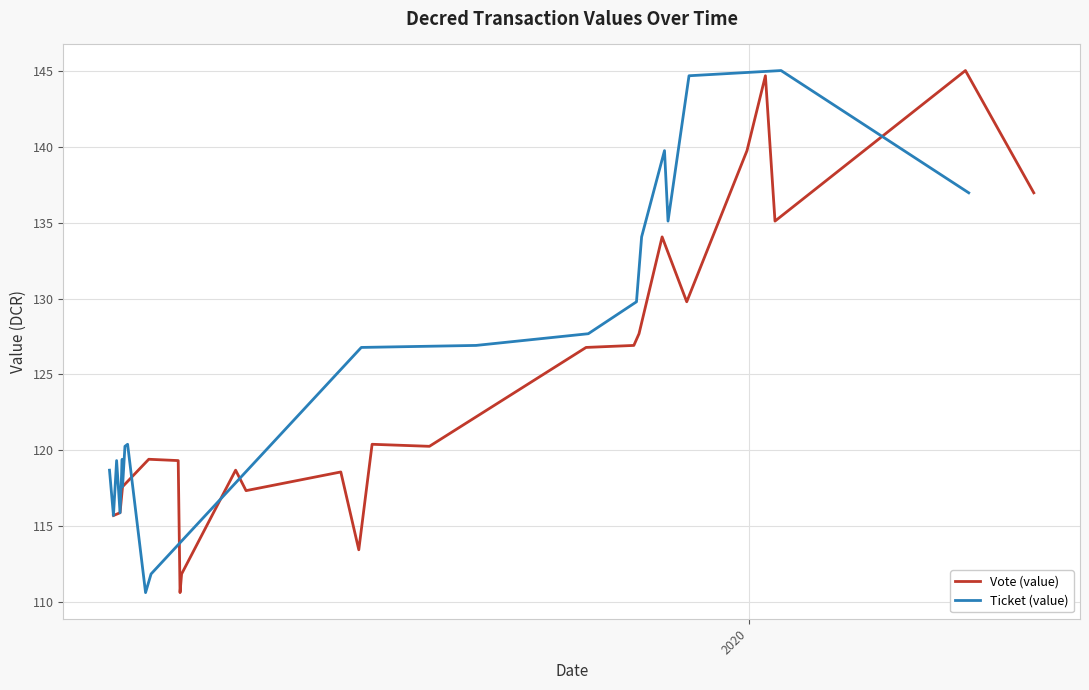

How many intersections are there between Ticket (value) and Vote (value)?

7